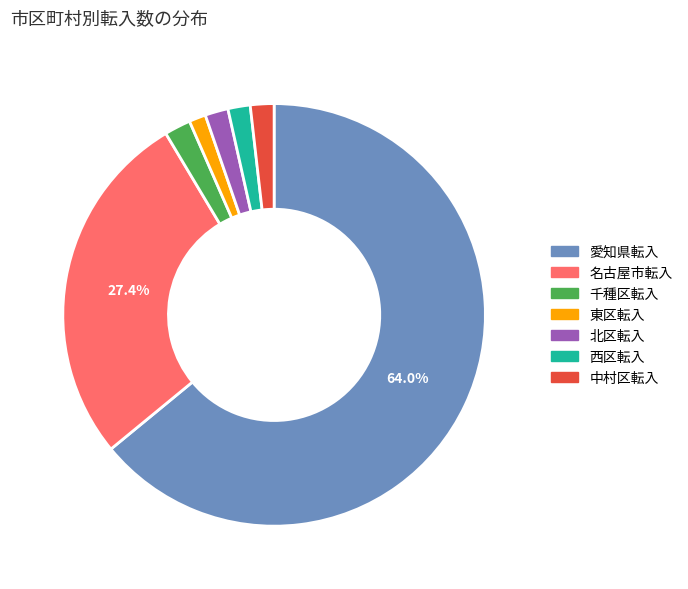

What is the largest slice in the pie chart?

愛知県転入